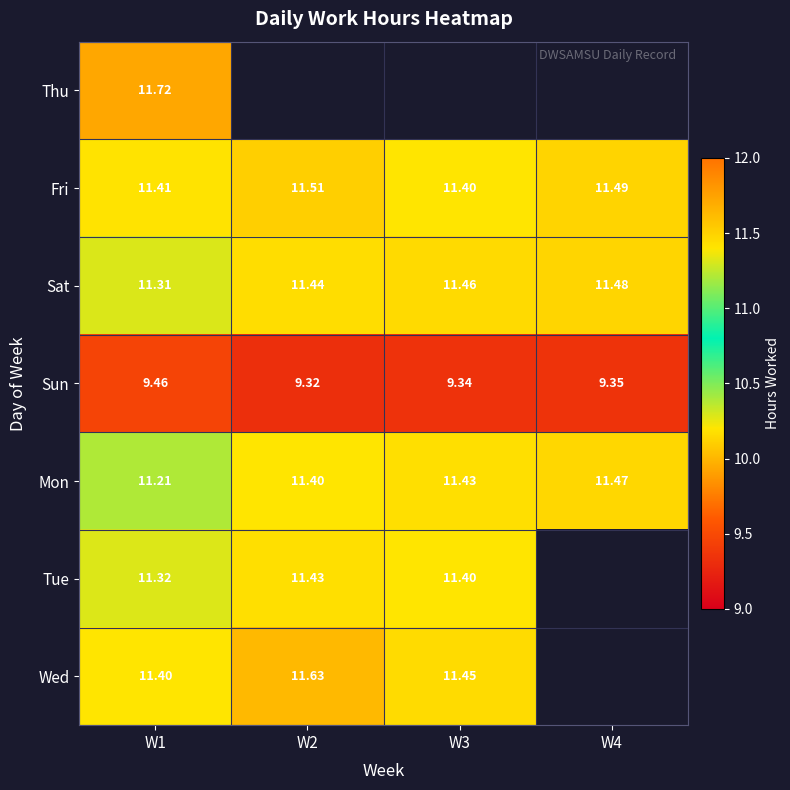

Is the value of Wed at W3 greater than the value of Fri at W1?

Yes